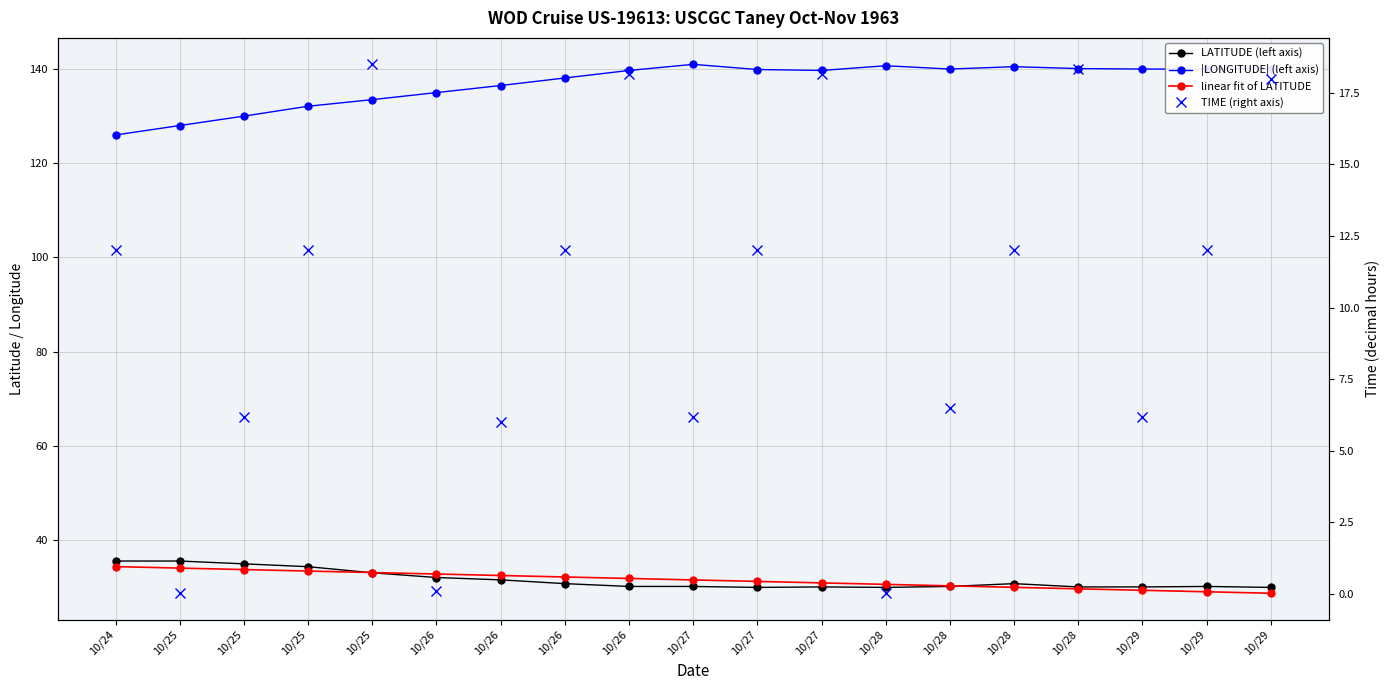

The value of linear fit of LATITUDE at 10/25 is 34.0. True or false?

True